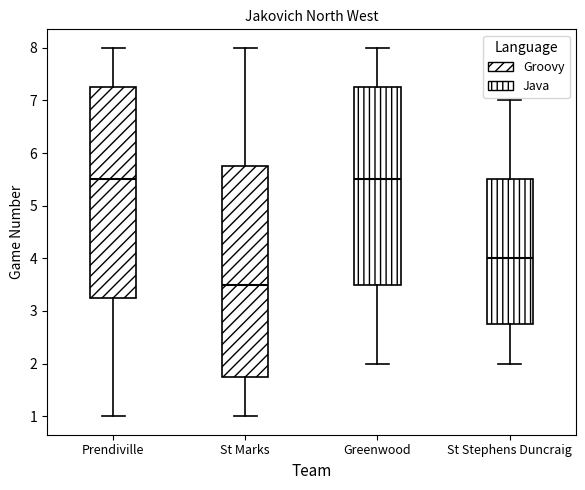

Where does the upper whisker of the box for St Stephens Duncraig end on the y-axis? The values are not printed on the chart, so give them approximately, as read against the axis.

7.0